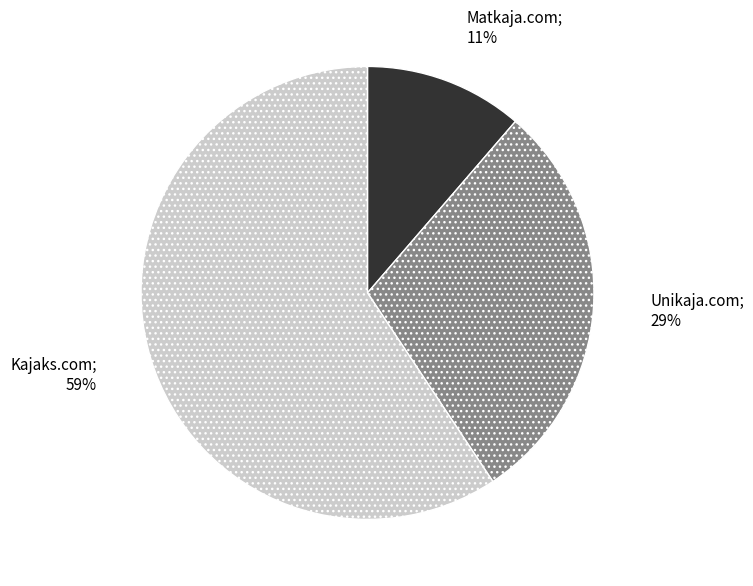

Does any single category account for the majority?

Yes